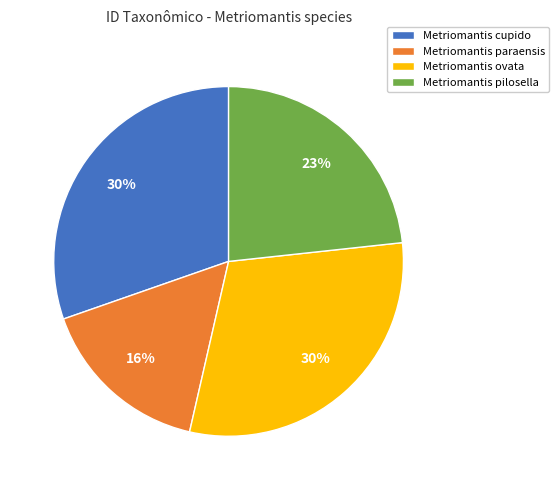

Which category has the smallest portion of the pie?

Metriomantis paraensis